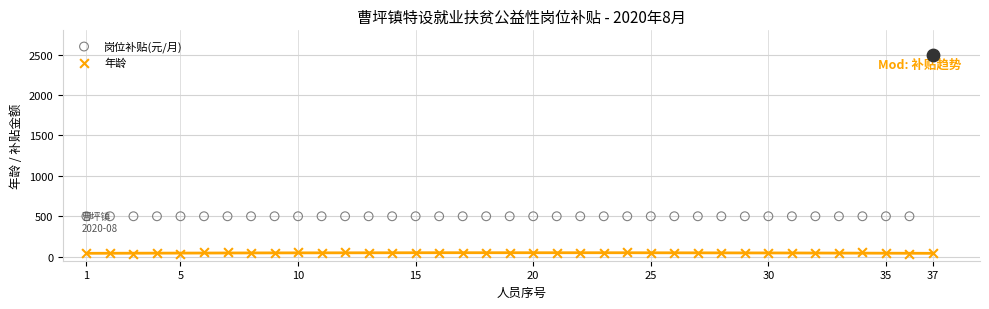

Which series reaches the maximum Y coordinate?

岗位补贴(元/月)